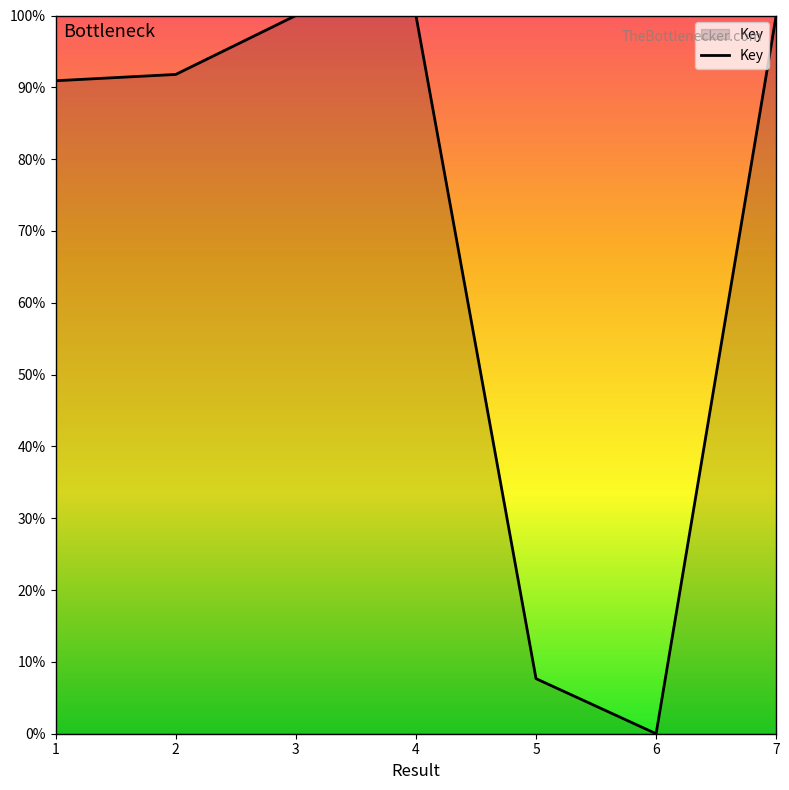

Reading left to right, what are all the values shown in this chart?

1=90.9	2=91.8	3=100.0	4=100.0	5=7.7	6=0.0	7=100.0